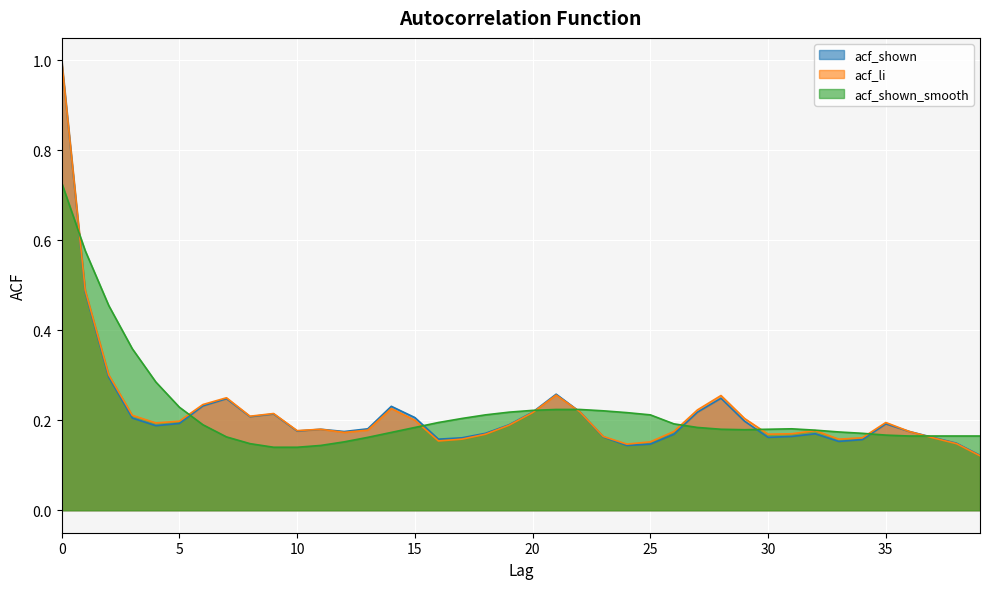

Which series has the widest spread of values?

acf_li